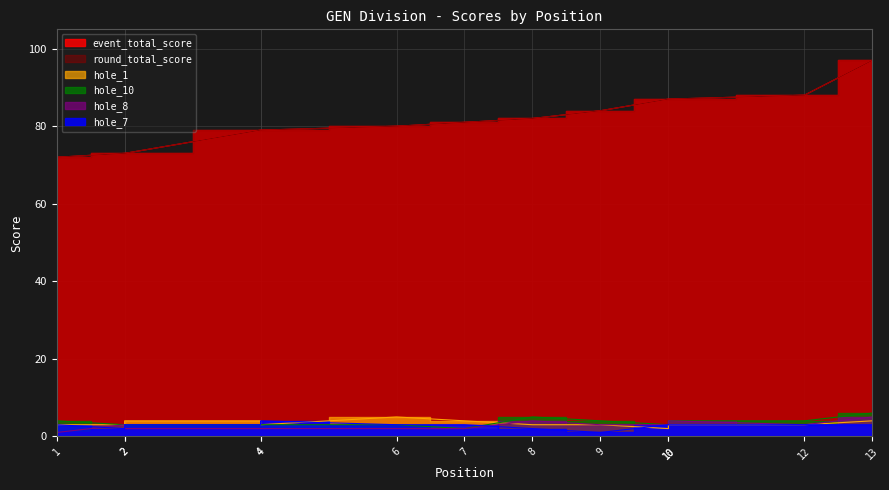

Reading left to right, extract all data points from this chart.

event_total_score: 1=72	2=73	2=73	4=79	4=79	6=80	7=81	8=82	9=84	10=87	10=87	12=88	13=97
round_total_score: 1=72	2=73	2=73	4=79	4=79	6=80	7=81	8=82	9=84	10=87	10=87	12=88	13=97
hole_1: 1=3	2=3	2=4	4=4	4=3	6=5	7=4	8=3	9=3	10=2	10=3	12=3	13=4
hole_7: 1=3	2=2	2=3	4=3	4=4	6=3	7=3	8=2	9=1	10=3	10=3	12=3	13=3
hole_8: 1=1	2=3	2=2	4=2	4=2	6=2	7=2	8=4	9=3	10=3	10=4	12=3	13=5
hole_10: 1=4	2=3	2=3	4=3	4=3	6=3	7=2	8=5	9=4	10=3	10=4	12=4	13=6